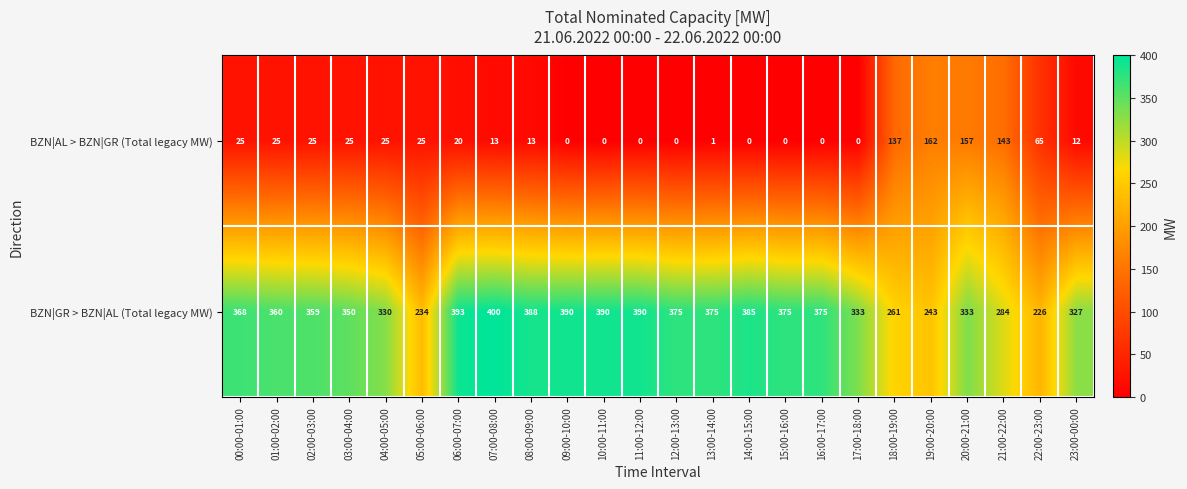

Count the number of categories in the chart.

24